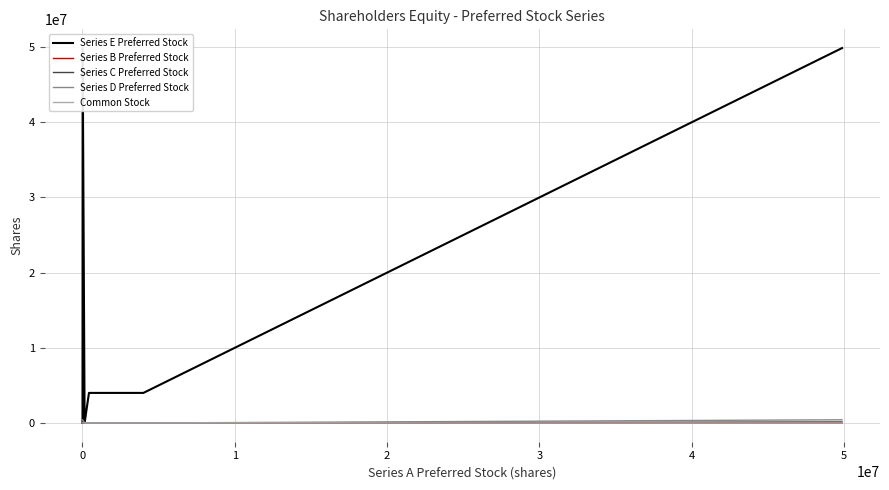

True or false: Series D Preferred Stock has a value of 425000 at 4.

True